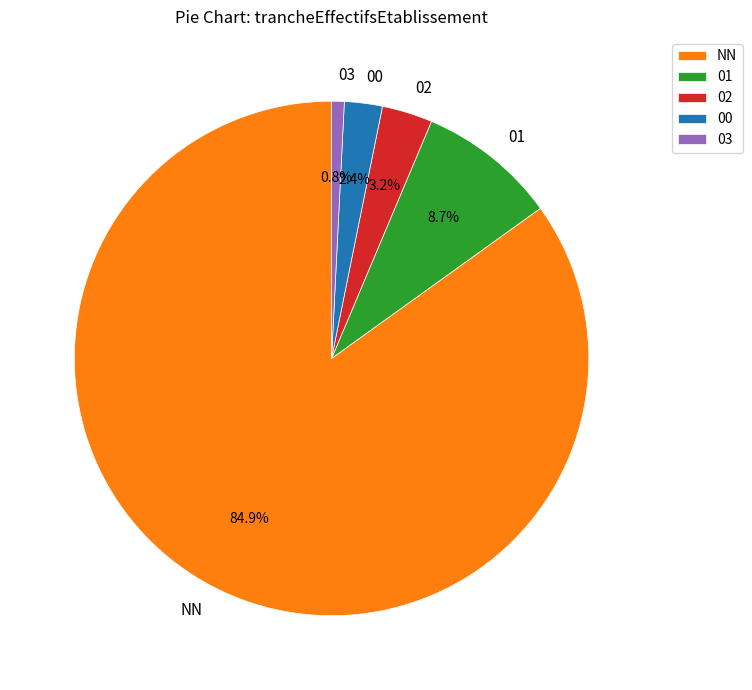

What is the smallest slice in the pie chart?

03